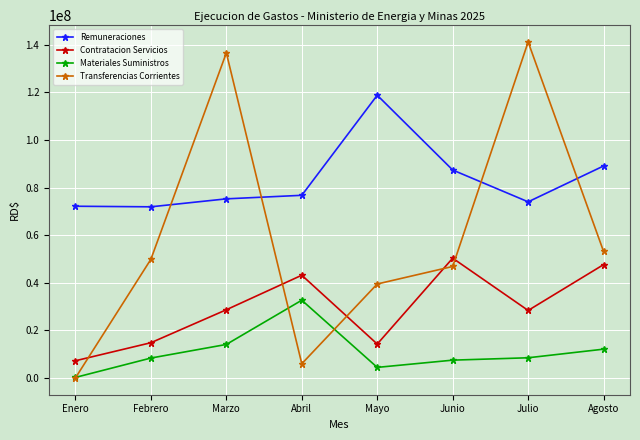

At Julio, list the series in order from smallest to largest.

Materiales Suministros, Contratacion Servicios, Remuneraciones, Transferencias Corrientes